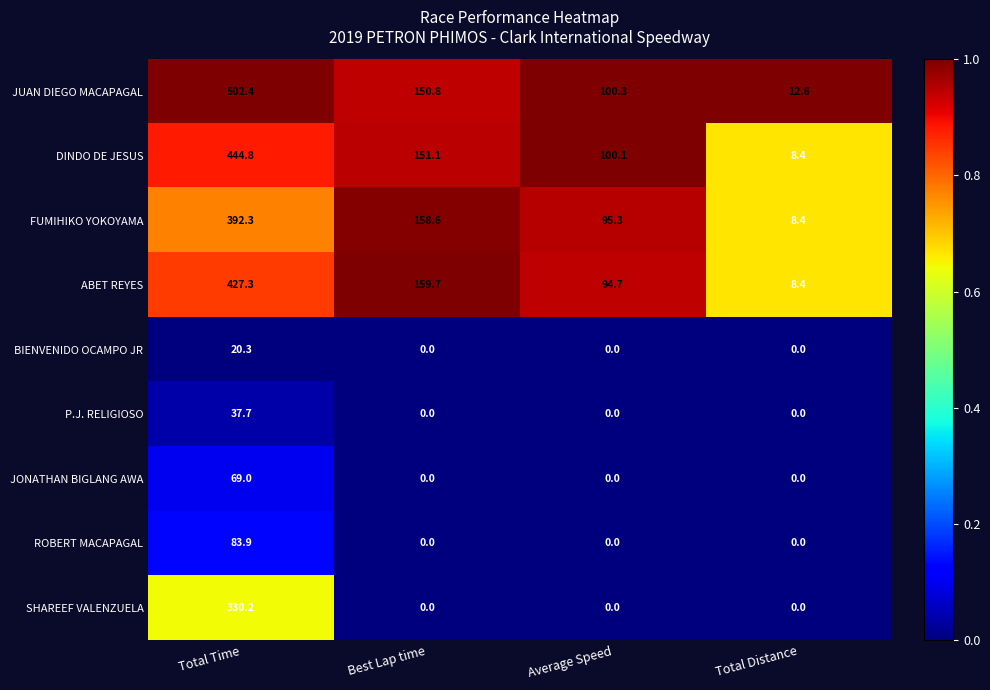

What is the spread (max minus min) of values at Average Speed?

100.3